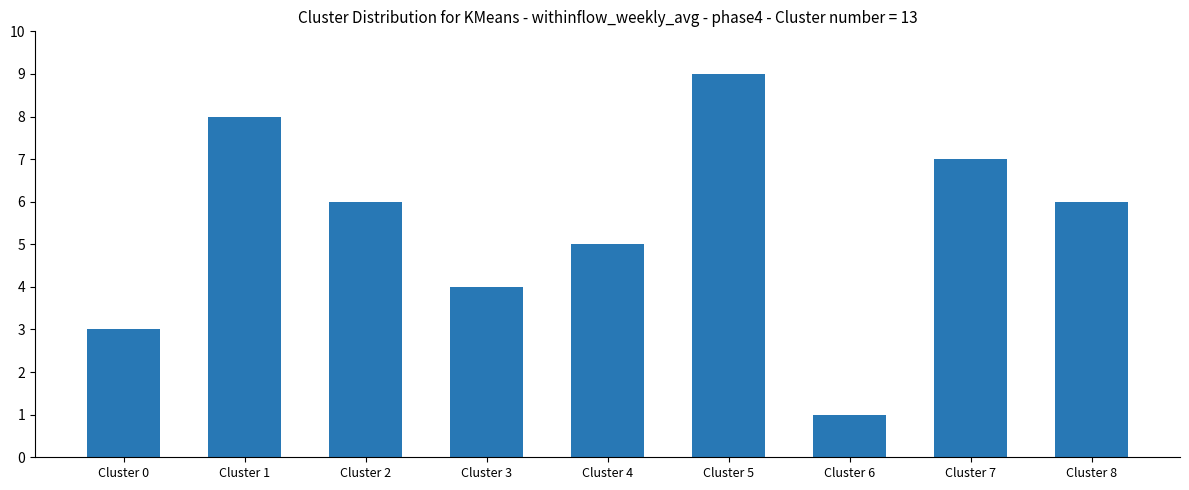

Reading left to right, transcribe all the data shown in this chart.

3	8	6	4	5	9	1	7	6